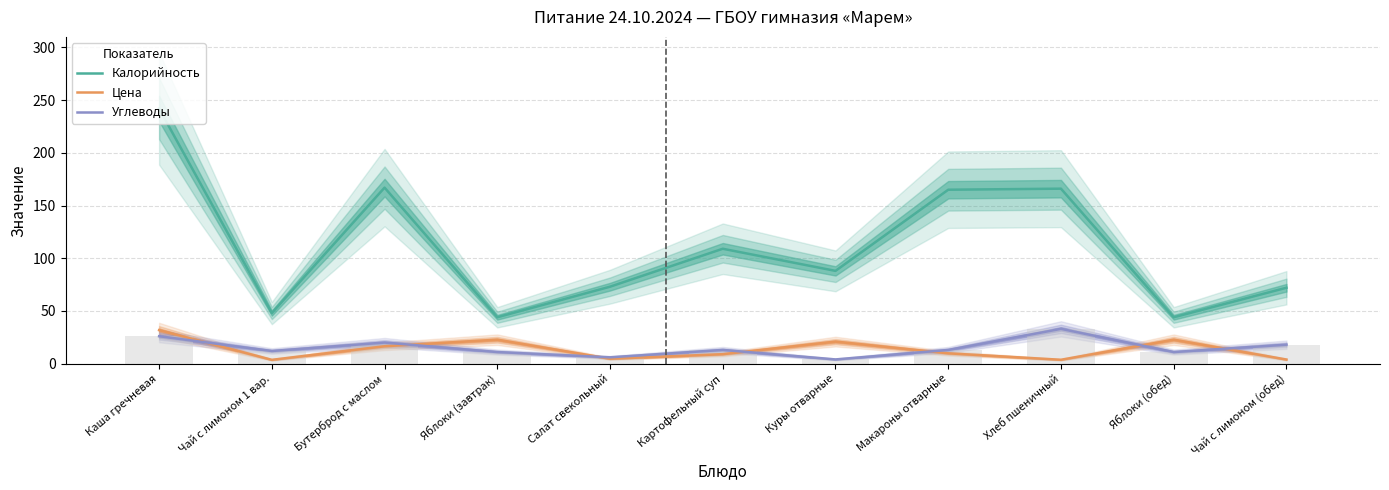

The value of Цена at Макароны отварные is 2.4. True or false?

False